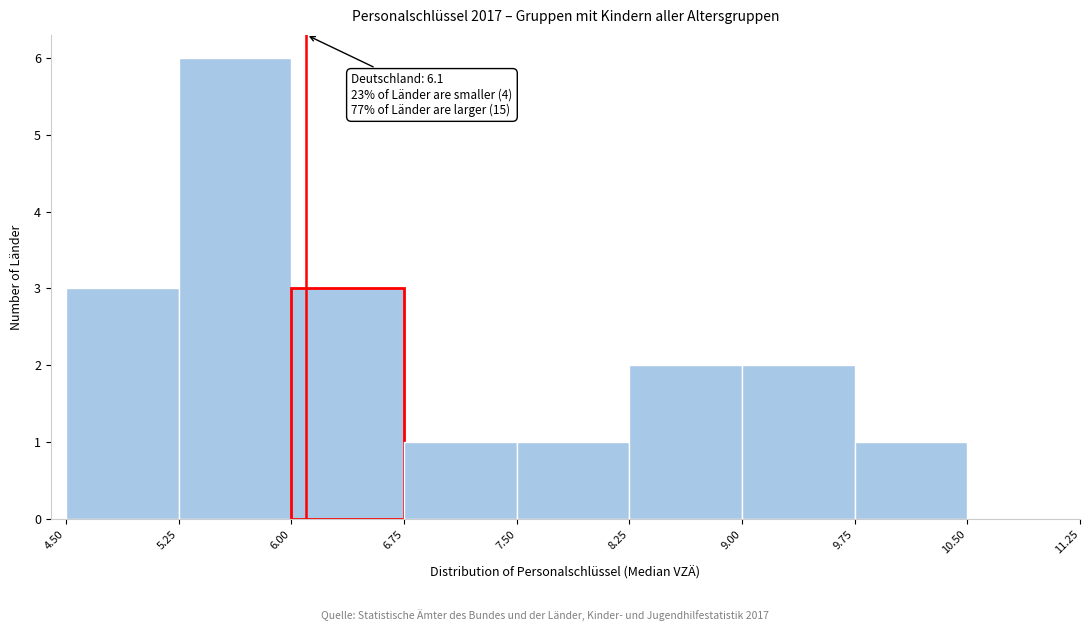

Which range on the x-axis has the tallest bar?

5.25 to 6.00